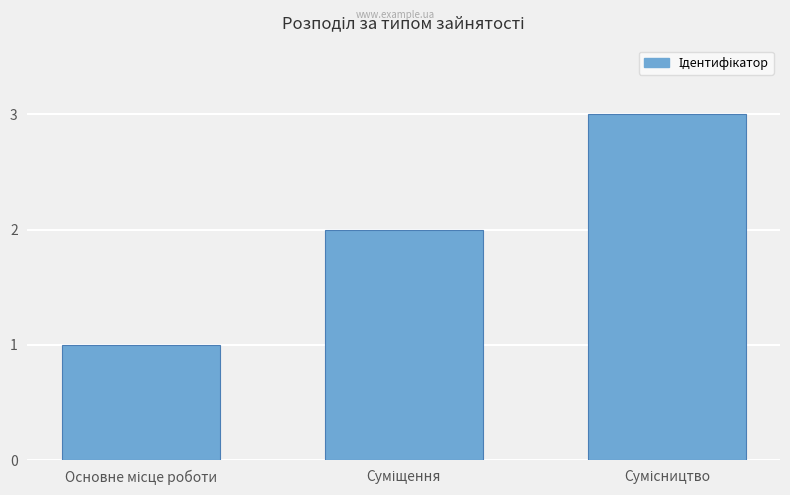

Reading left to right, extract all data points from this chart.

1	2	3